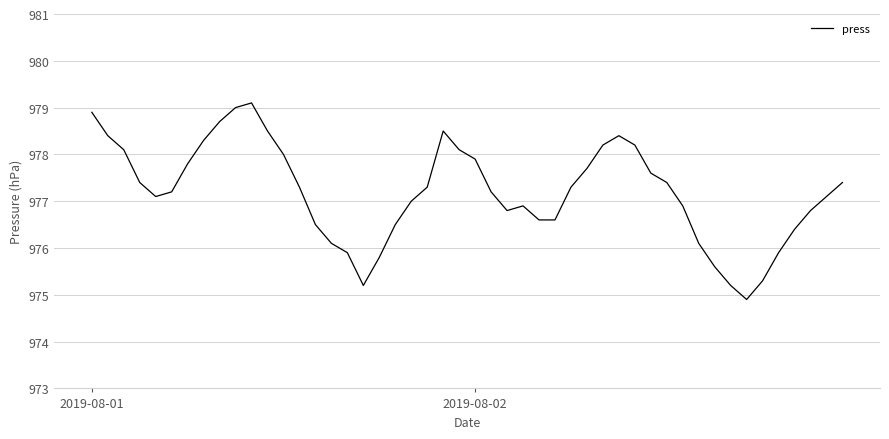

What is the smallest value displayed?

974.9